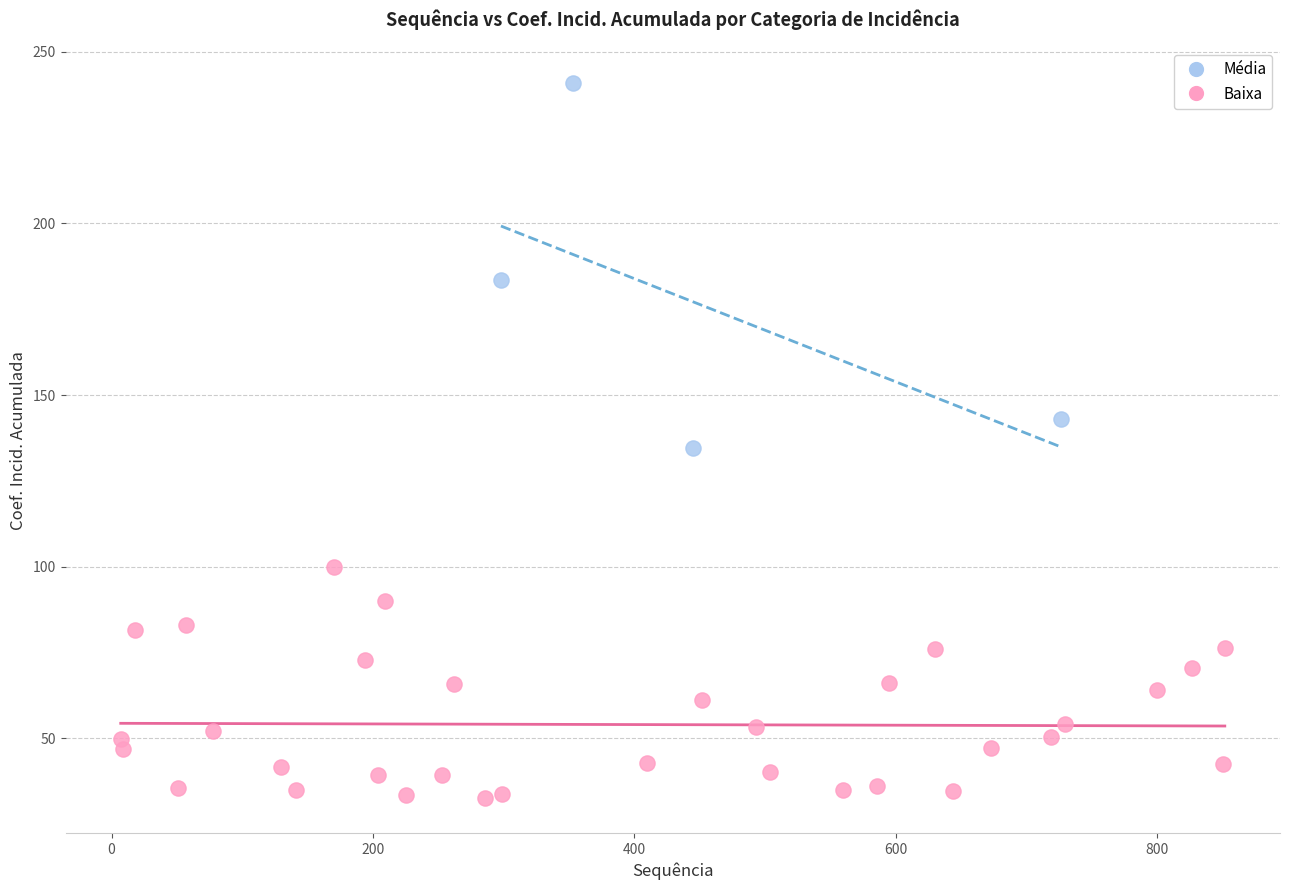

Which series has the widest spread of Y values?

Média